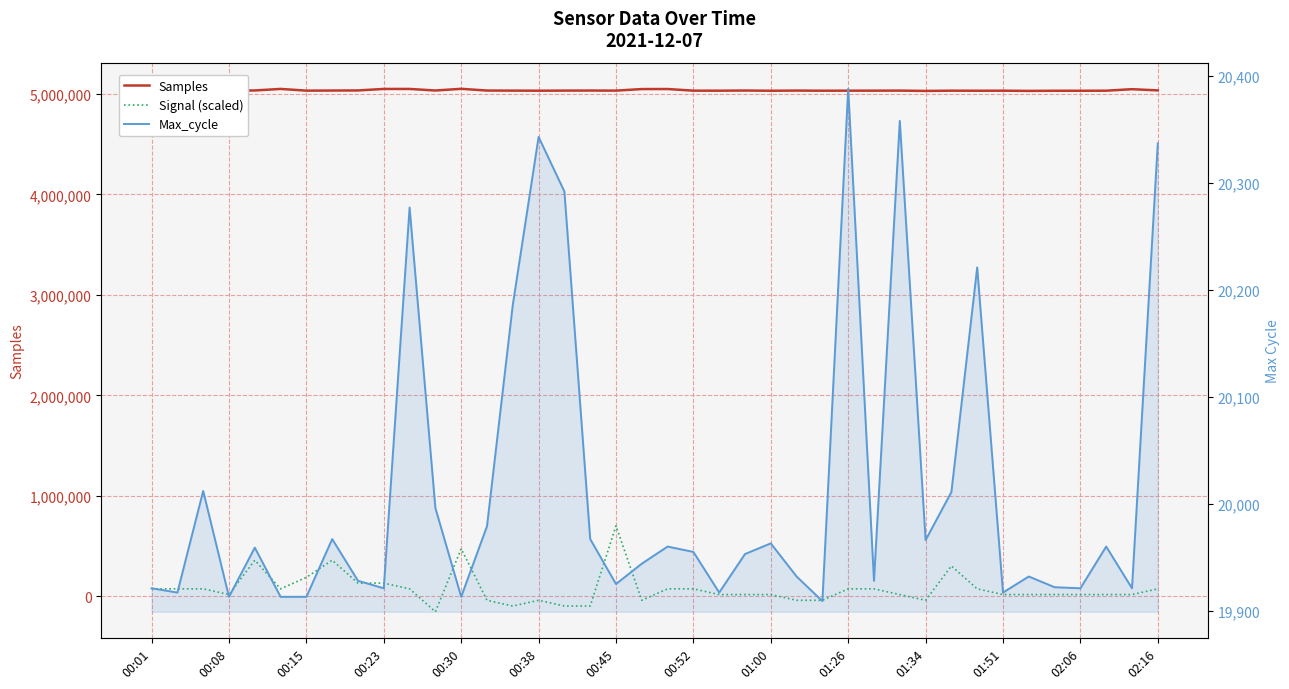

Is it true that Signal (scaled) equals -97000 at 16?

True